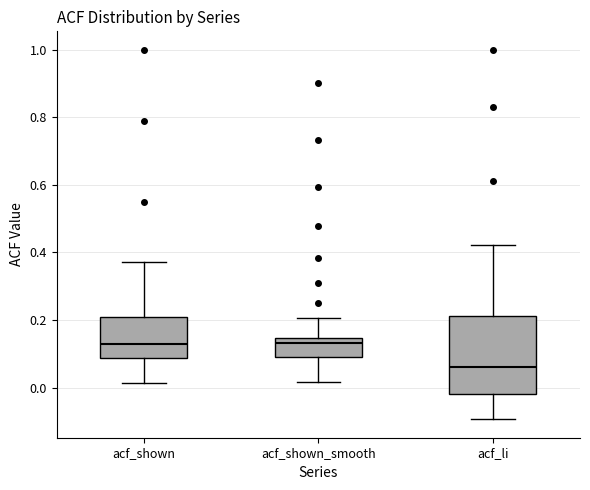

Which box has the lowest median line?

acf_li